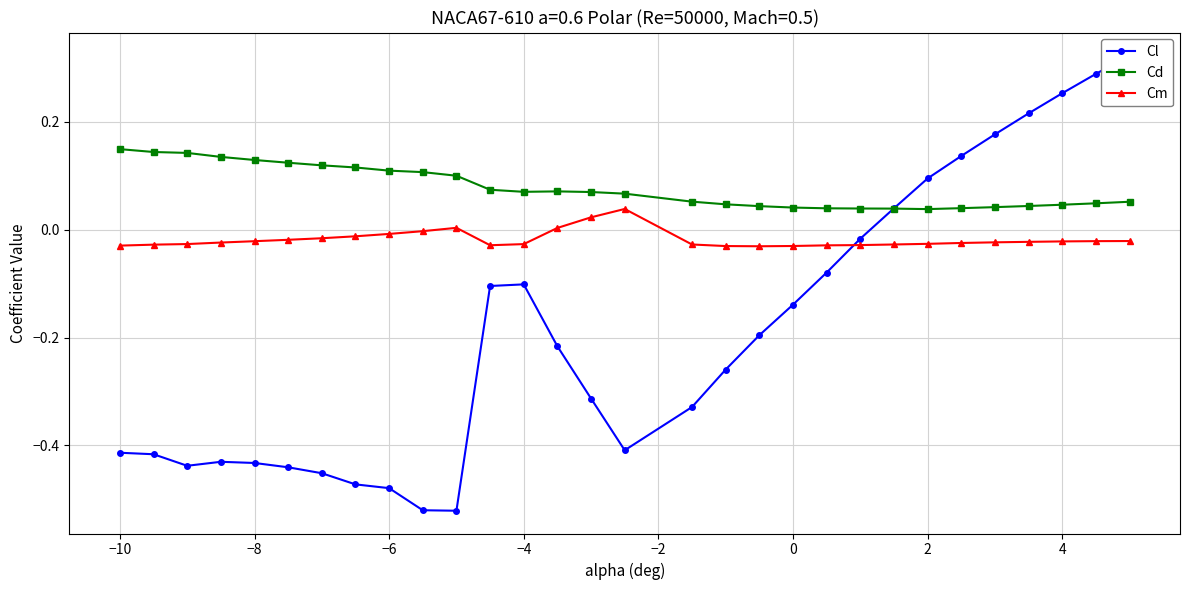

True or false: Cm and Cd intersect in this chart.

False